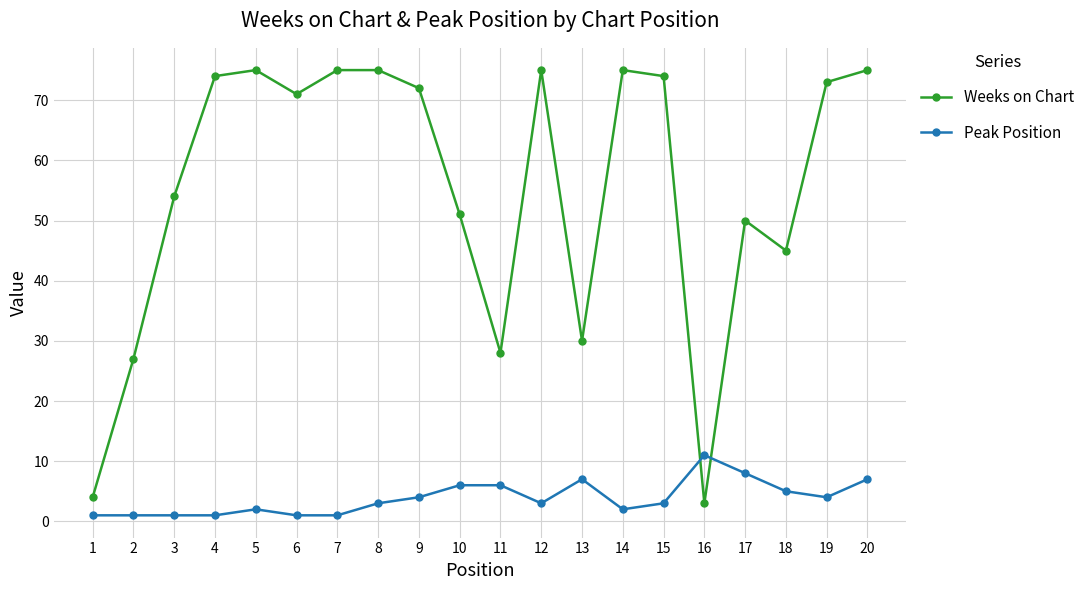

What are all the series names shown in the legend?

Weeks on Chart, Peak Position